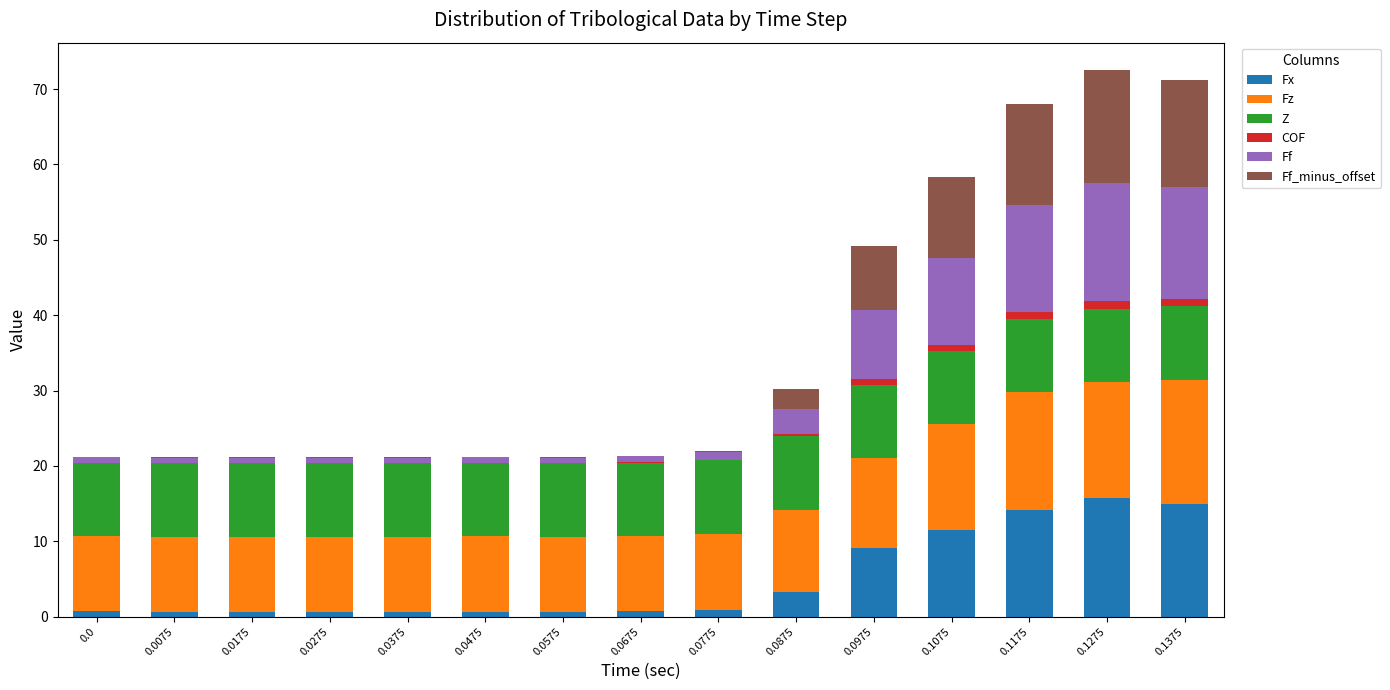

Which series changed the most between 0.0375 and 0.0675?

Ff